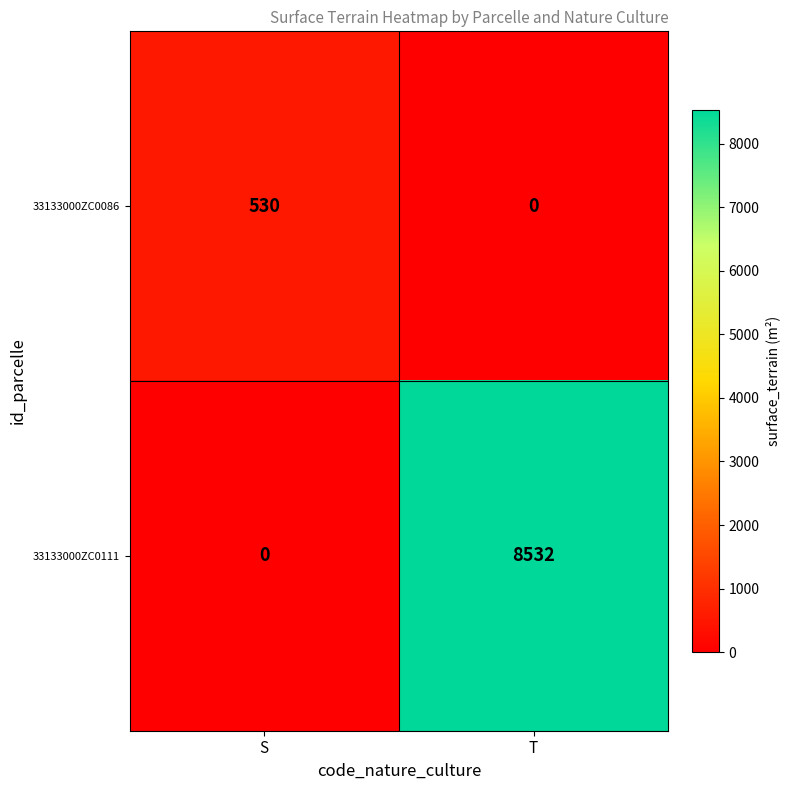

How many values in the 33133000ZC0111 series are below 8532?

1